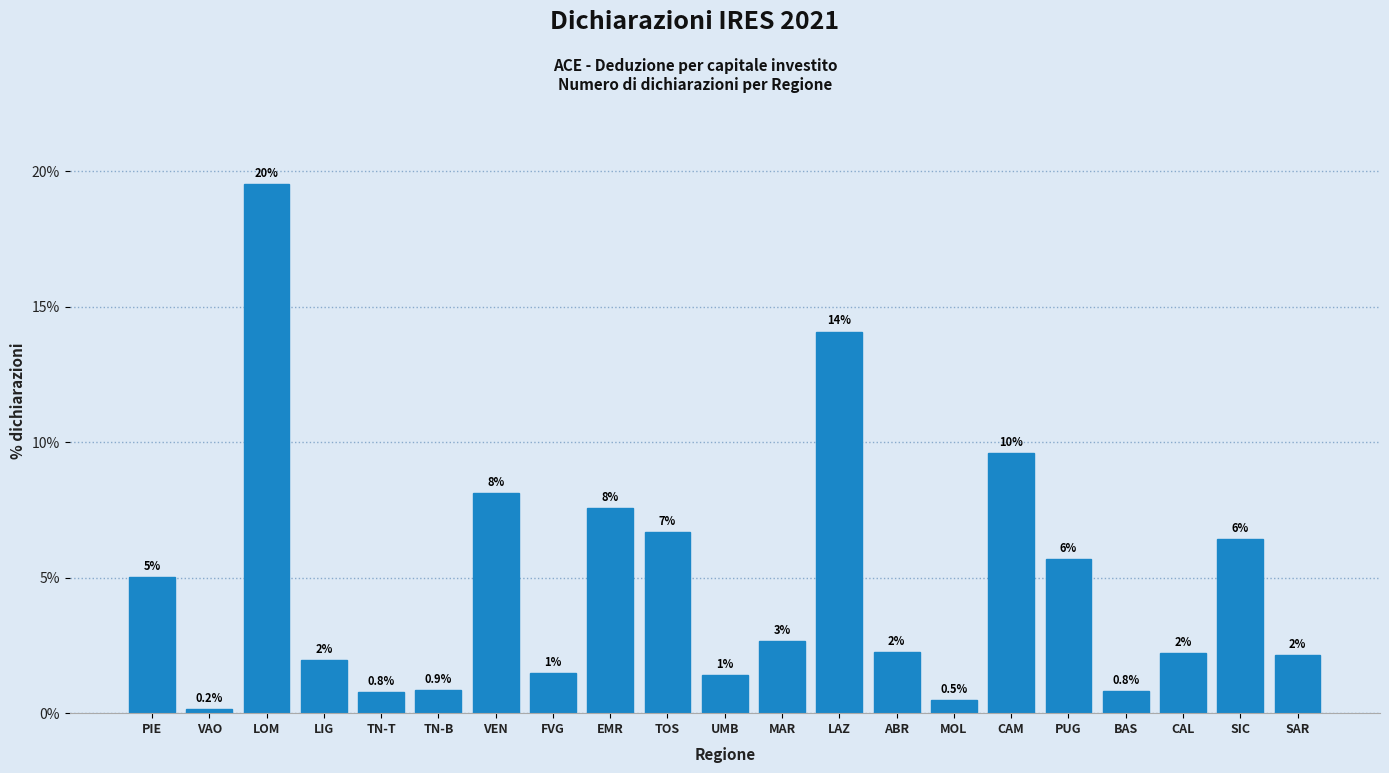

How many bars are there in total?

21